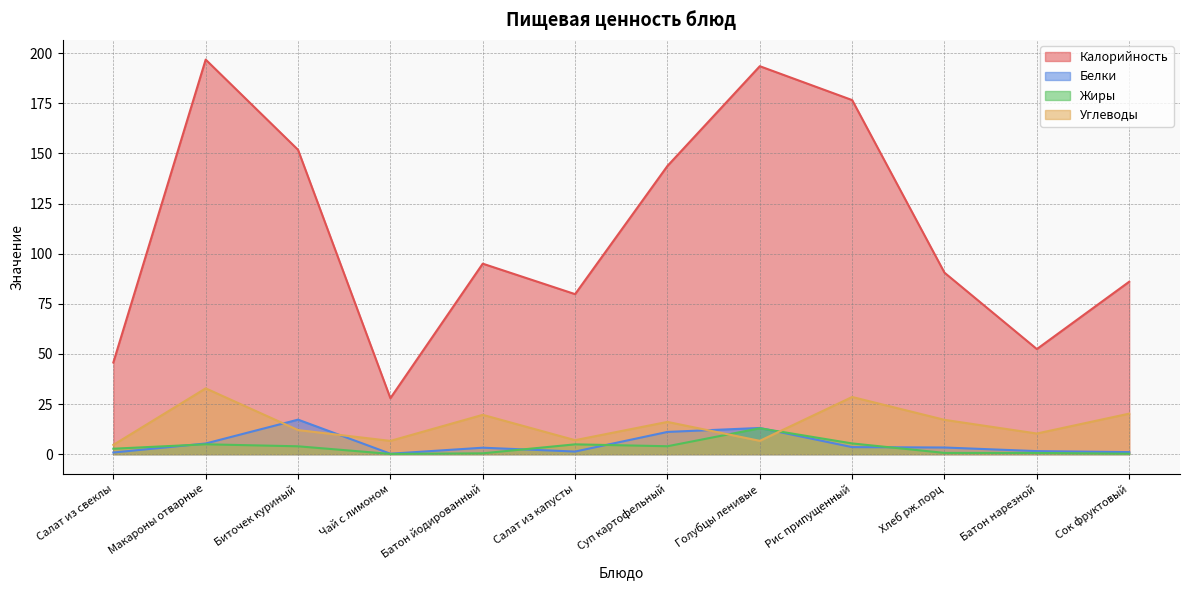

Which series has the largest range (max minus min)?

Калорийность